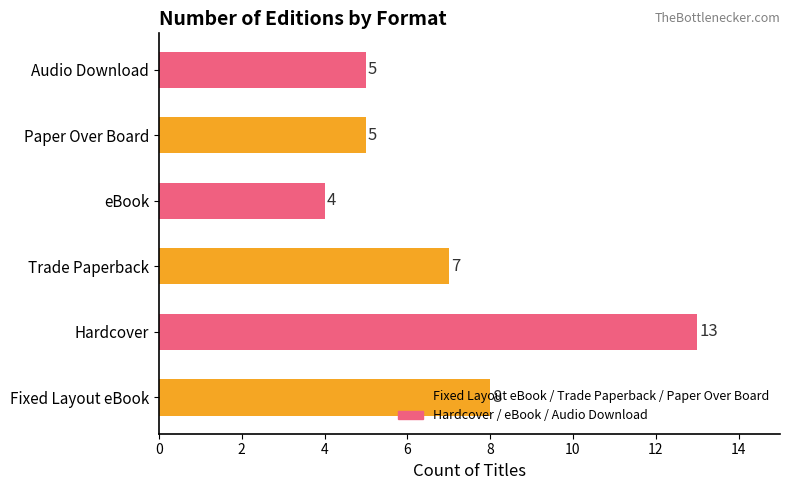

What is the difference between the maximum and minimum values?

9